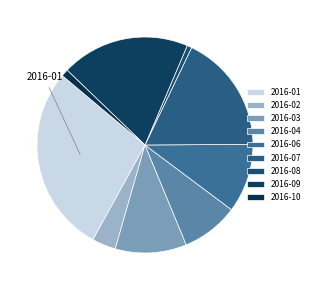

How many slices are in this pie chart?

9